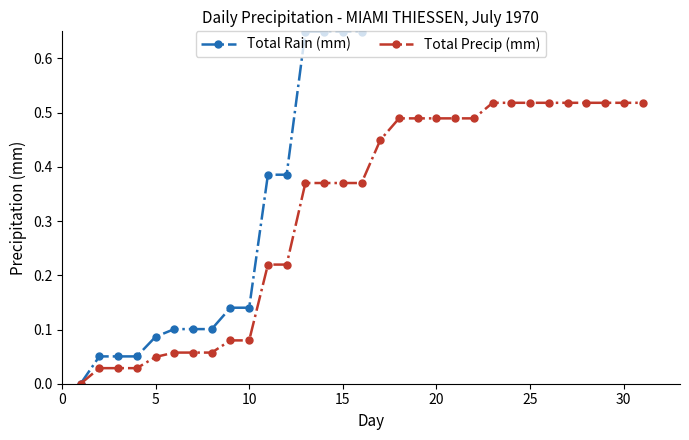

How many values in Total Precip (mm) are above zero?

30